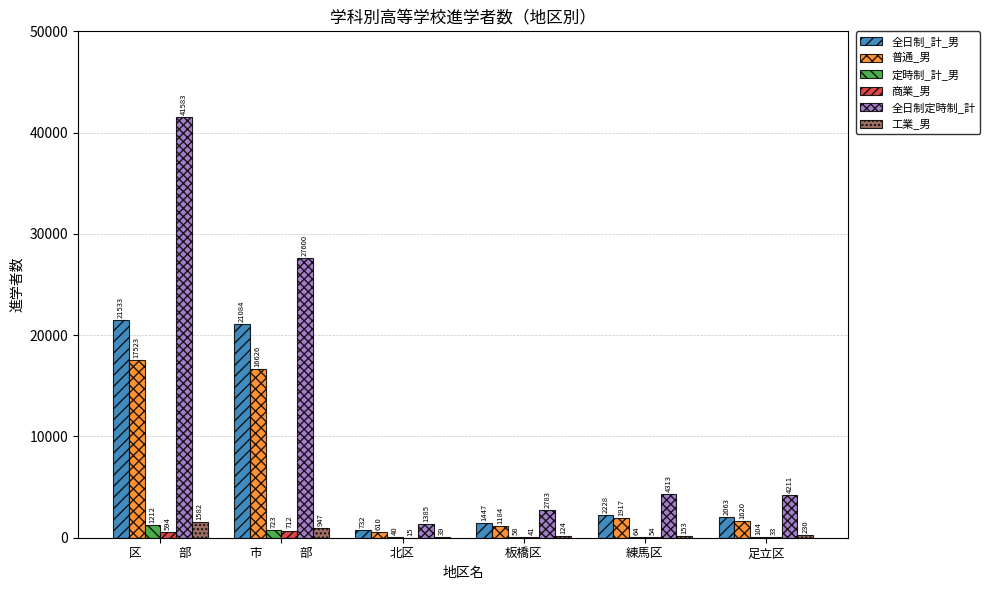

Is the value of 工業_男 at 足立区 greater than the value of 定時制_計_男 at 足立区?

Yes